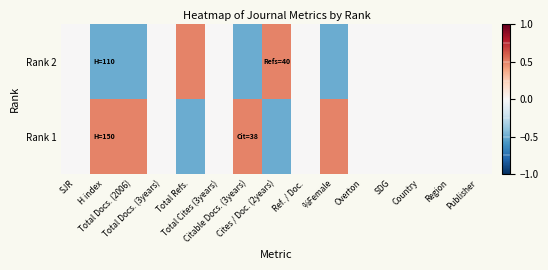

List the series in order of their peak value, lowest first.

Rank 2, Rank 1